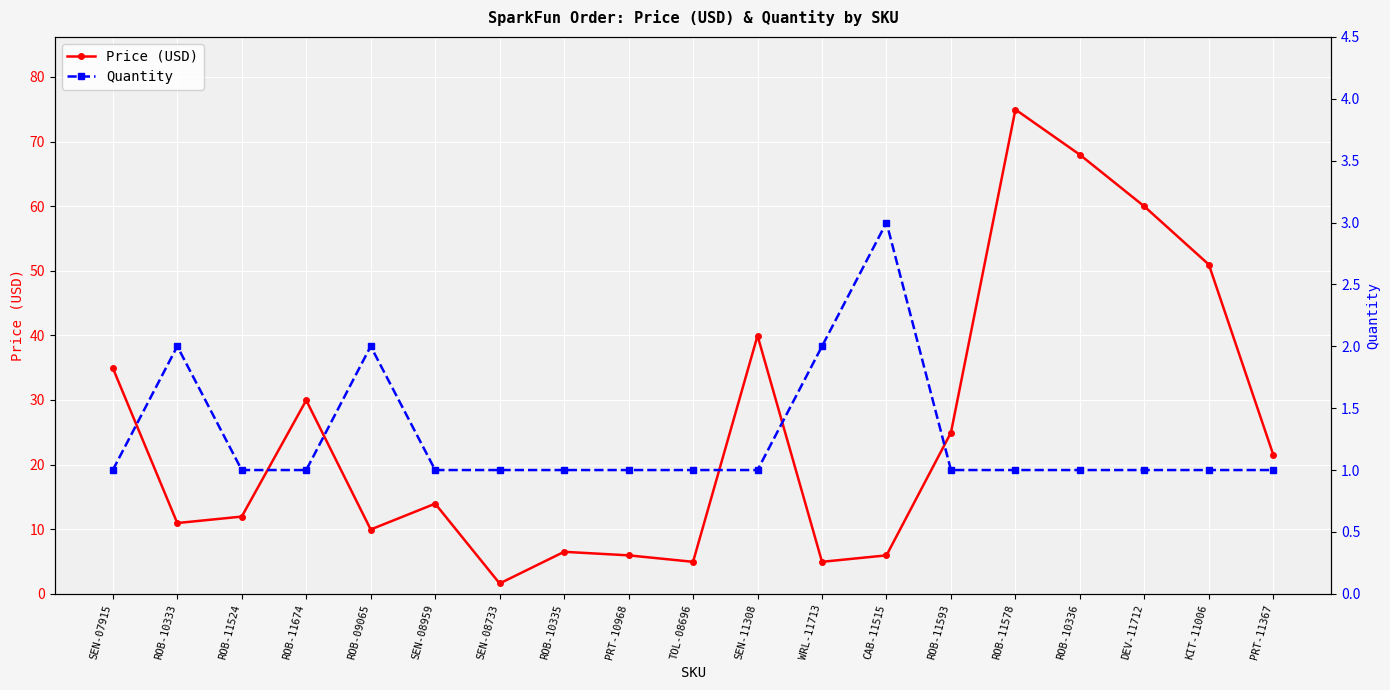

Is it true that Quantity equals 1.7 at SEN-11308?

False